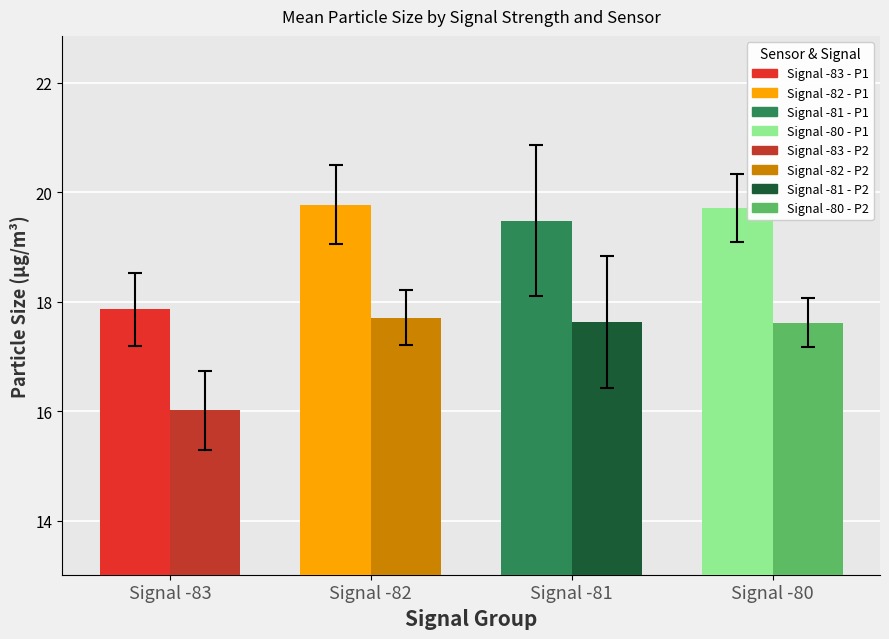

What is the minimum value shown in the chart?

16.0